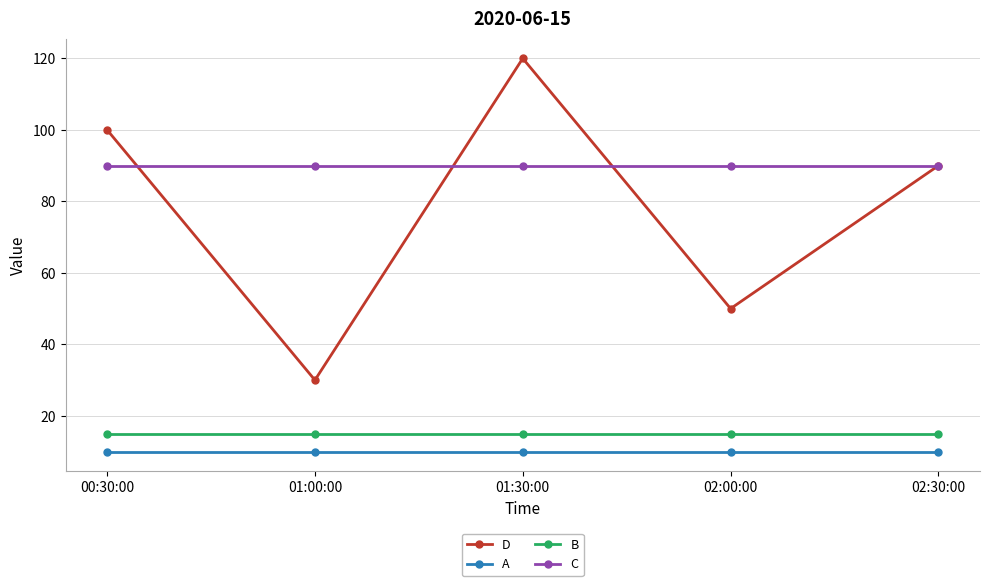

Reading left to right, list all the values displayed in this chart.

D: 00:30:00=100	01:00:00=30	01:30:00=120	02:00:00=50	02:30:00=90
A: 00:30:00=10	01:00:00=10	01:30:00=10	02:00:00=10	02:30:00=10
B: 00:30:00=15	01:00:00=15	01:30:00=15	02:00:00=15	02:30:00=15
C: 00:30:00=90	01:00:00=90	01:30:00=90	02:00:00=90	02:30:00=90